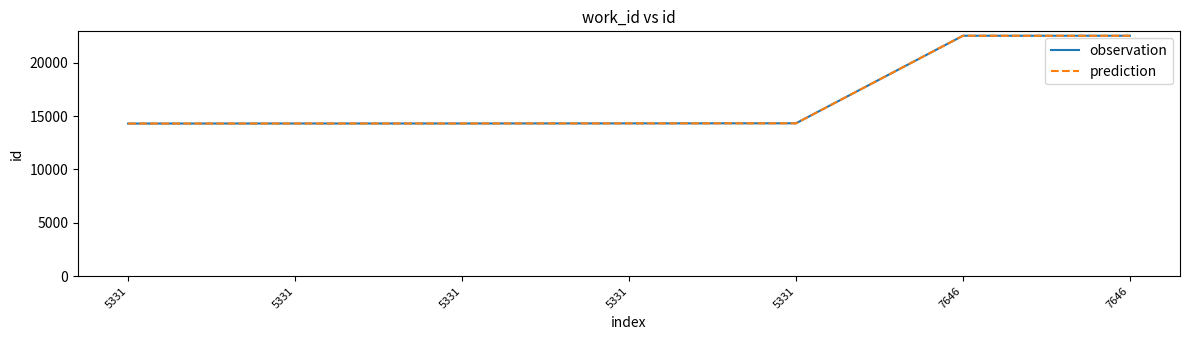

What is the average value of the observation series?

16669